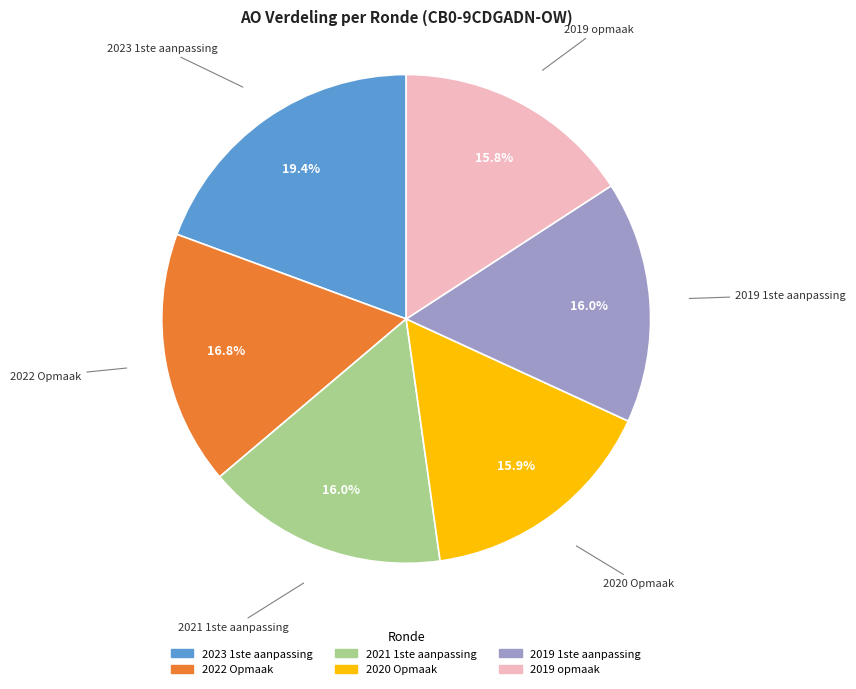

Does any single category account for the majority?

No